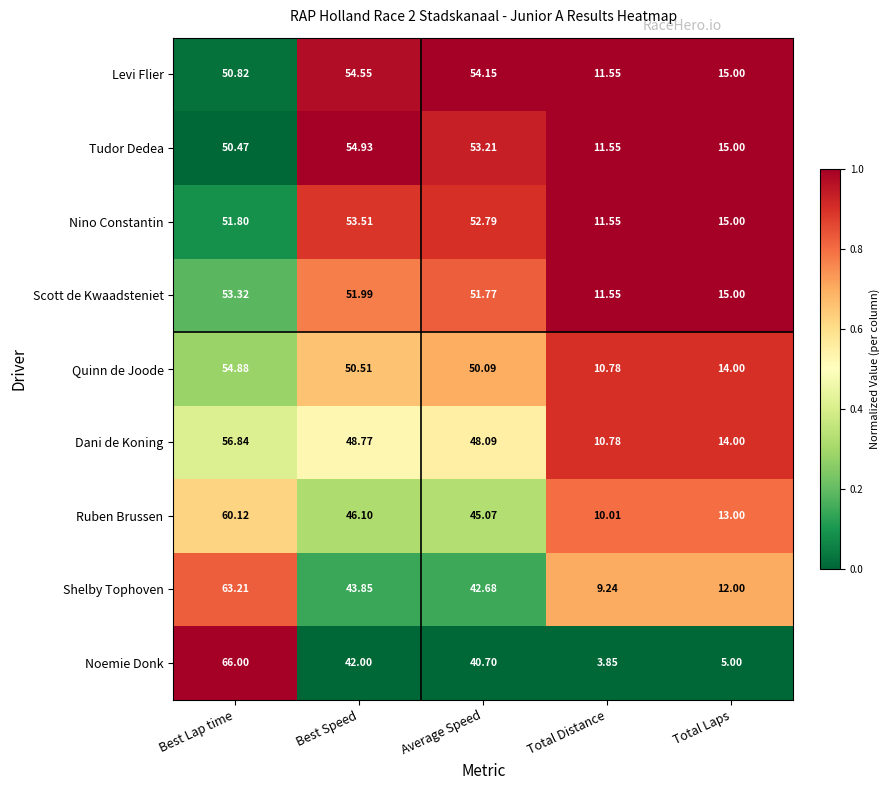

What is the spread (max minus min) of values at Total Laps?

10.0